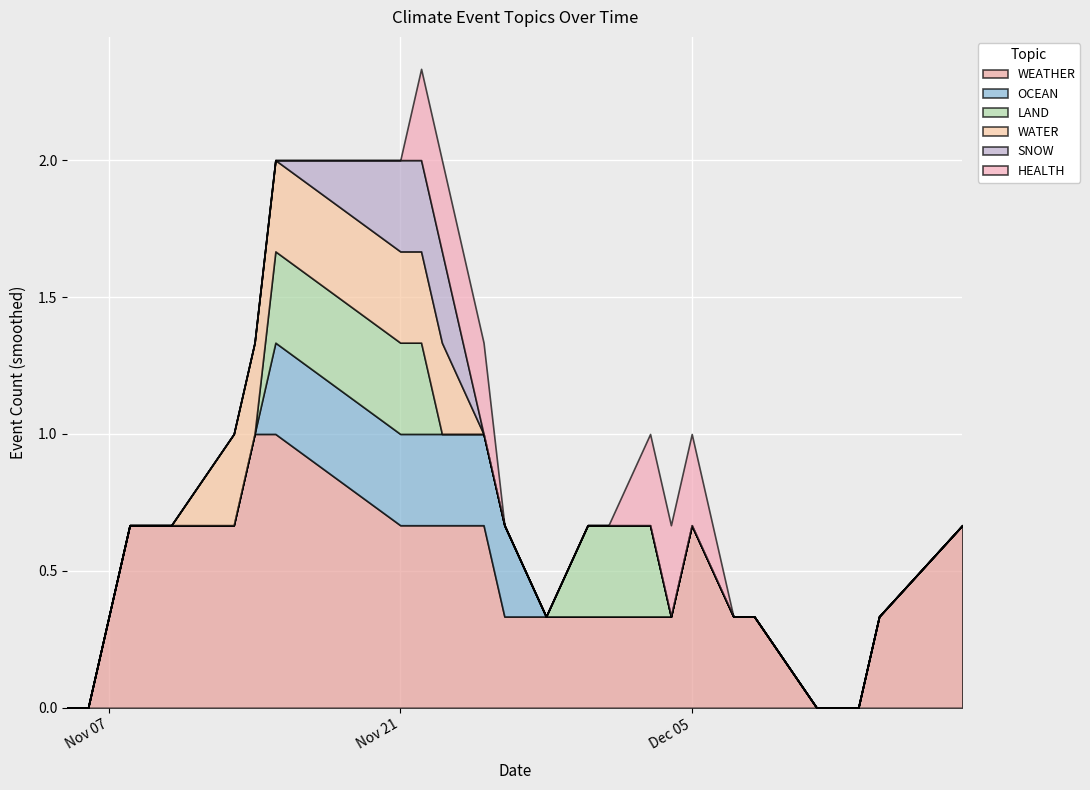

The value of OCEAN at 2023-12-18 is 0. True or false?

True